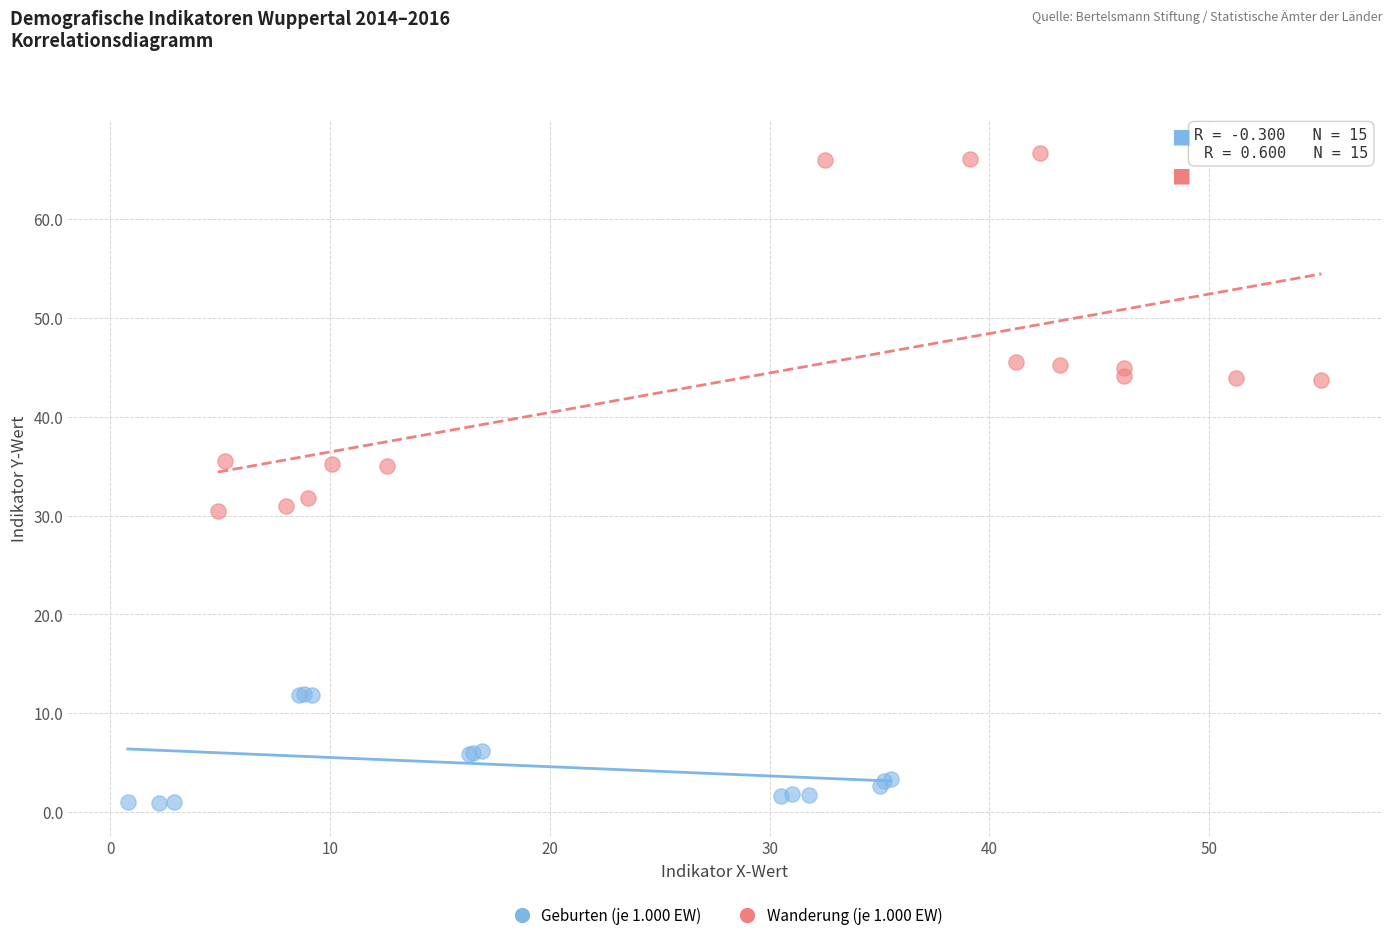

Which series contains the highest Y value?

Wanderung (je 1.000 EW)